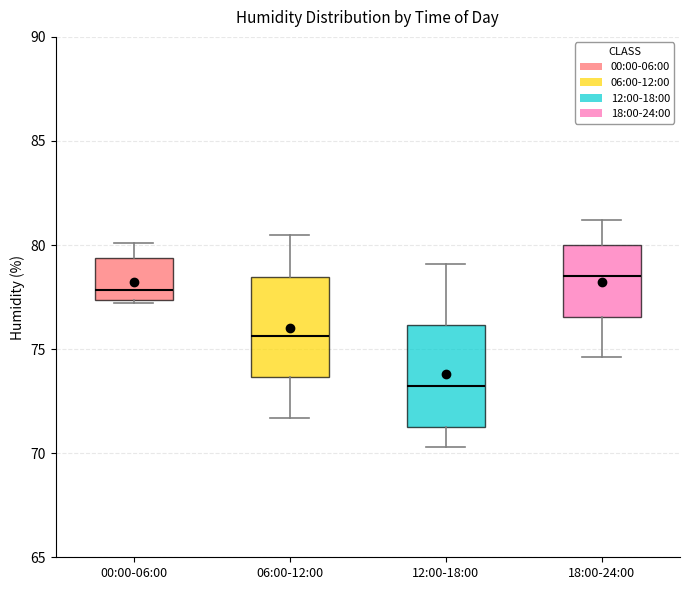

Which box's median line is the highest?

18:00-24:00